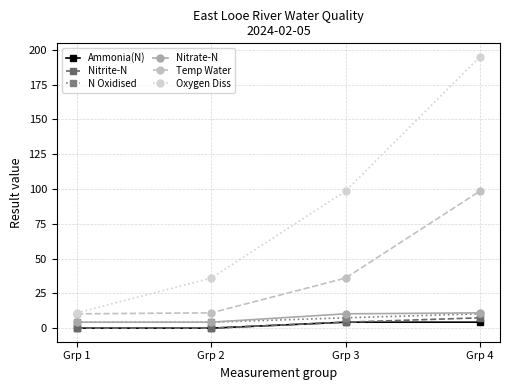

Is the value of Oxygen Diss at Grp 4 greater than the value of Ammonia(N) at Grp 2?

Yes